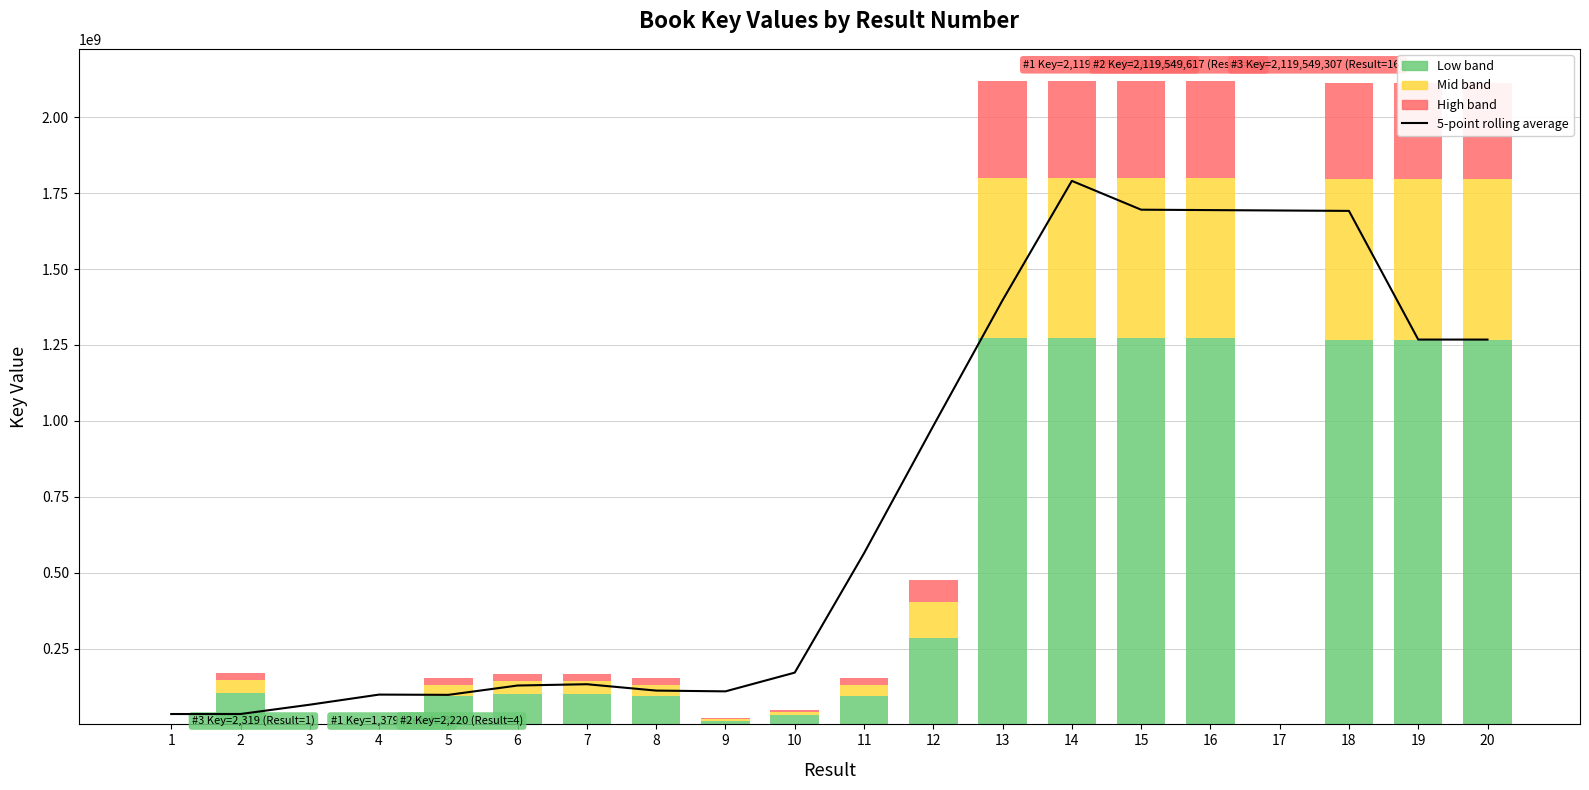

Is it true that the value at 15 is 2989188775.9?

False